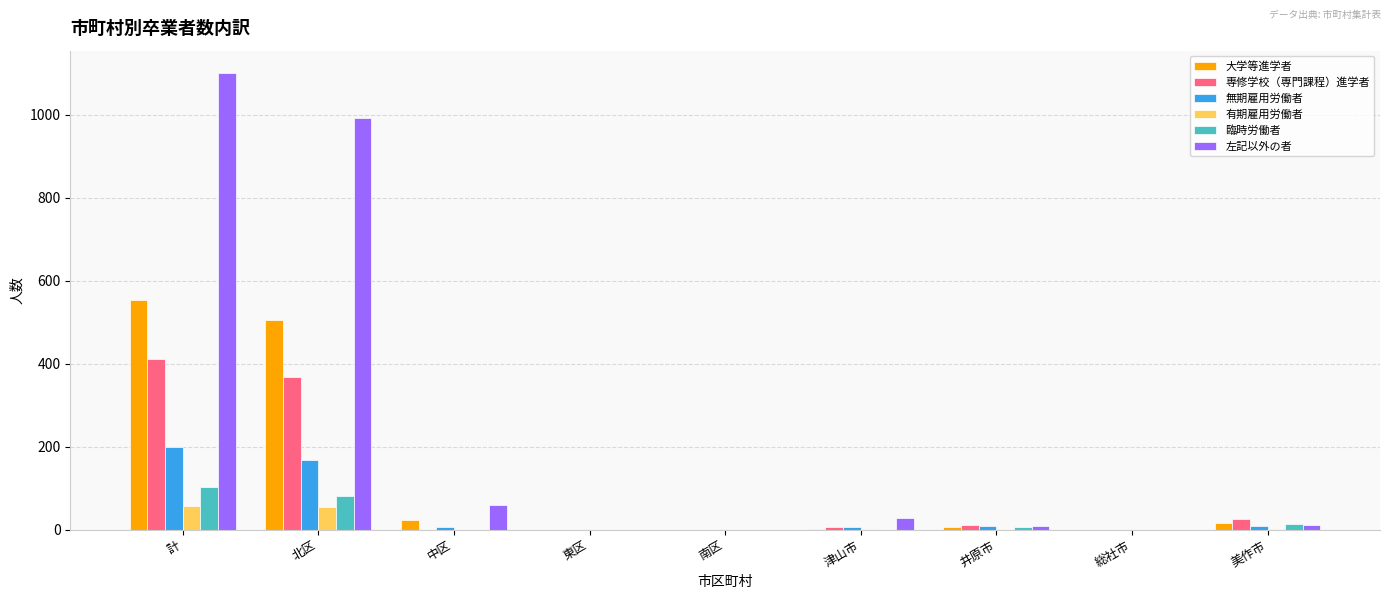

What is the sum of all 有期雇用労働者 values?

116